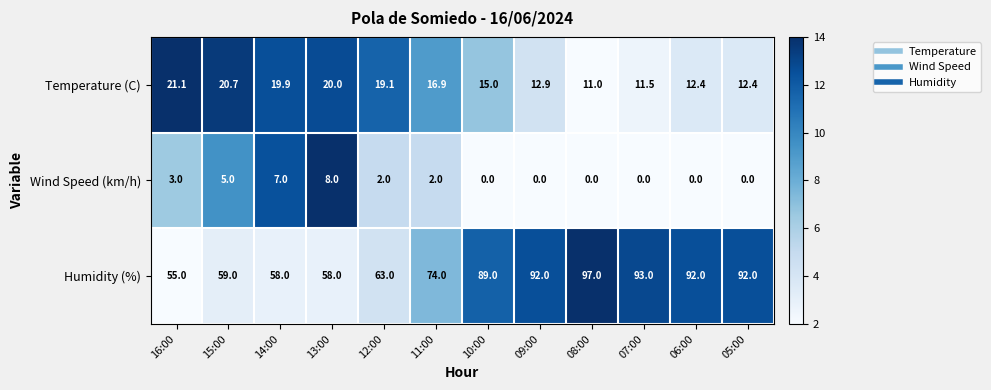

At which category is the sum across all series the highest?

08:00